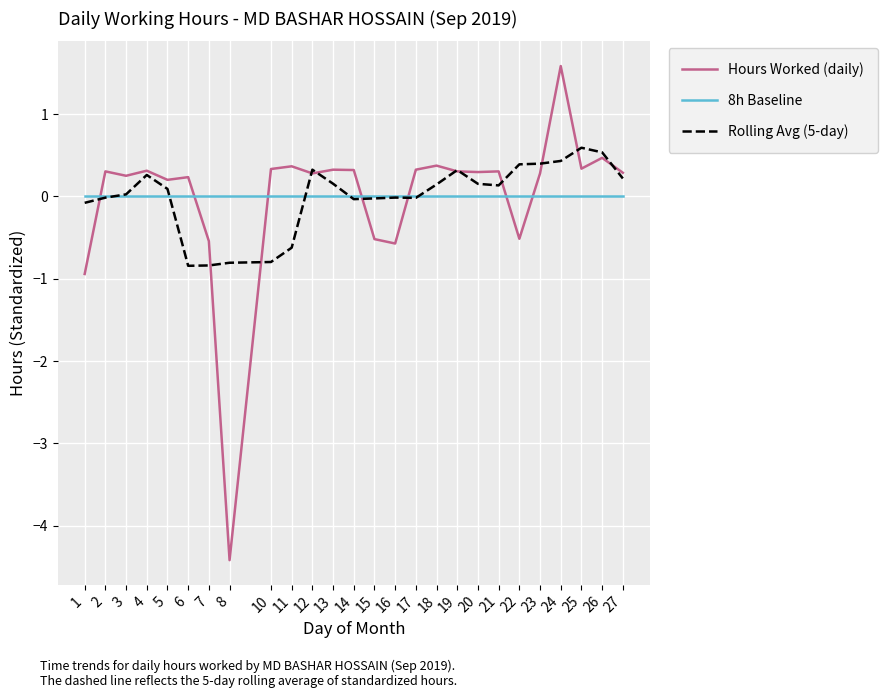

At which category is the sum across all series the highest?

24